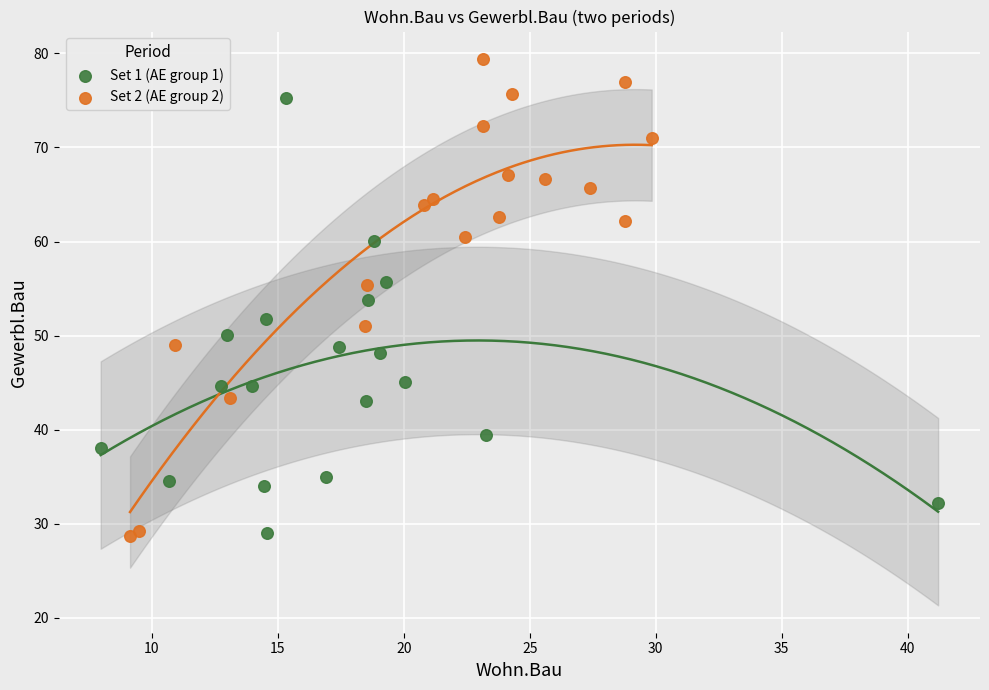

Which series reaches the maximum Y coordinate?

Set 2 (AE group 2)